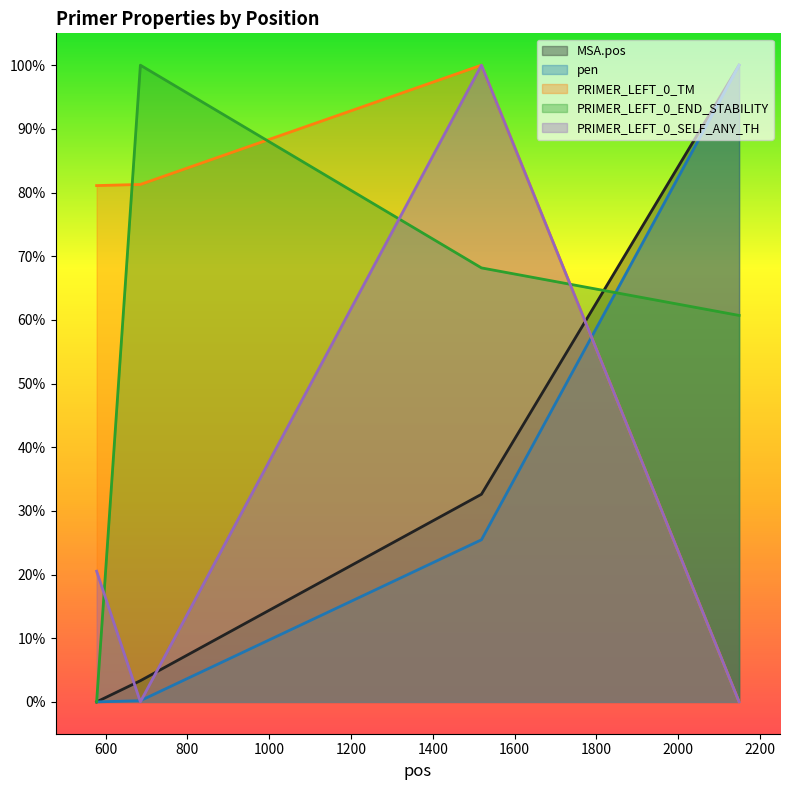

What is the value of the PRIMER_LEFT_0_TM point at the 2nd from the left?

0.8